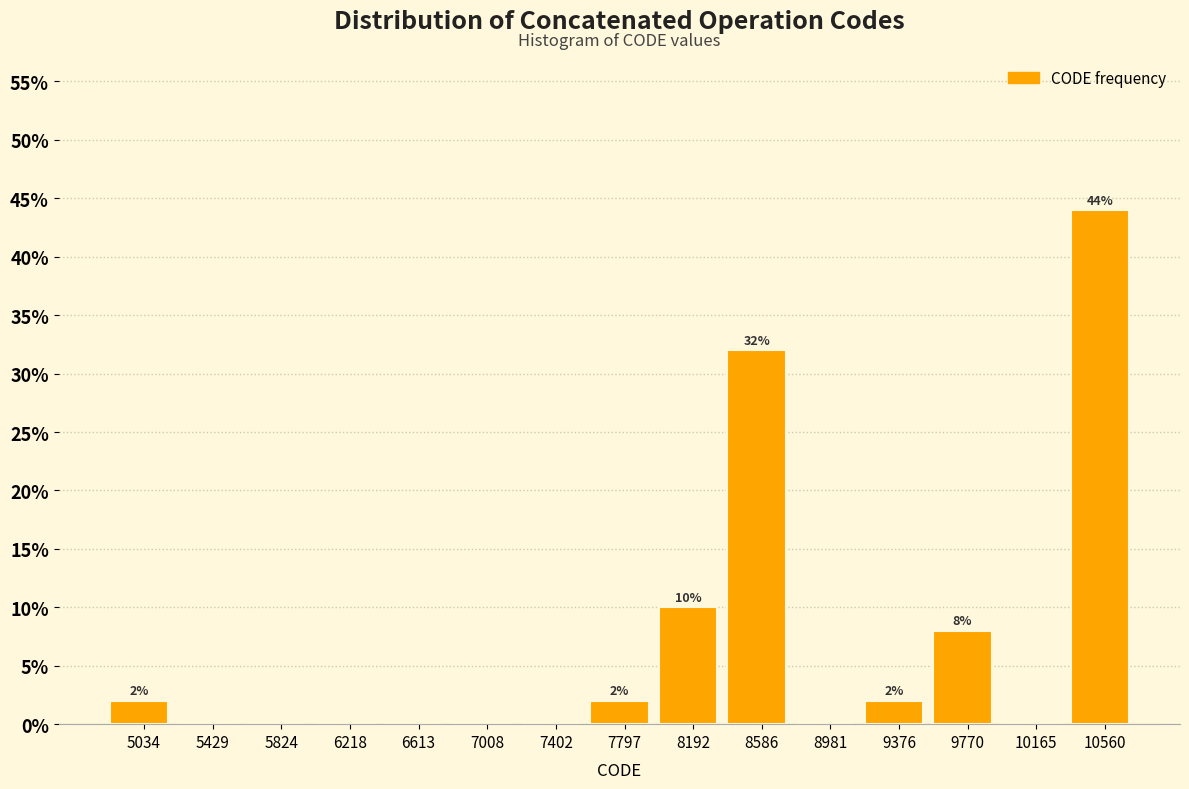

Which range on the x-axis has the tallest bar?

10350 to 10750